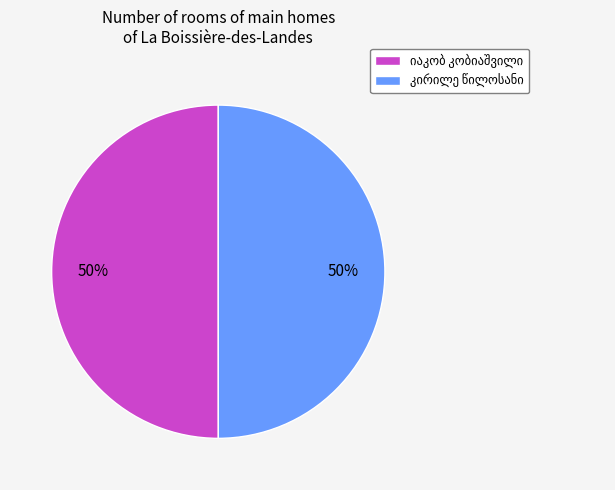

How many segments does this pie chart have?

2